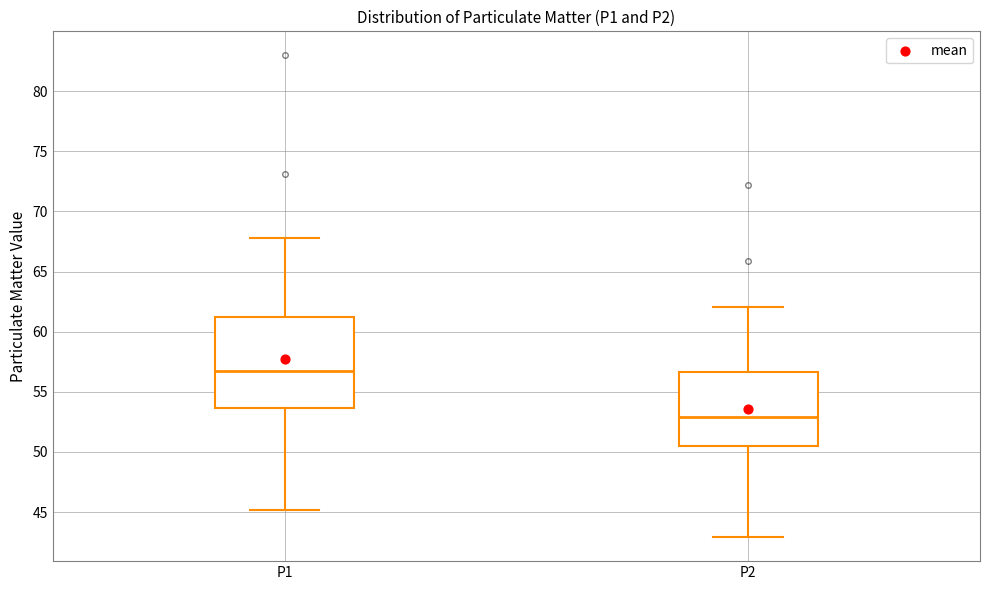

Reading left to right, read every box against the y-axis: the position of its median line, the range the box covers, and the ends of its whiskers. The values are not printed on the chart, so give them approximately, as read against the axis.

P1: median 56.5, box 53.5 to 61.0, whiskers 45.0 to 68.0
P2: median 53.0, box 50.5 to 56.5, whiskers 43.0 to 62.0